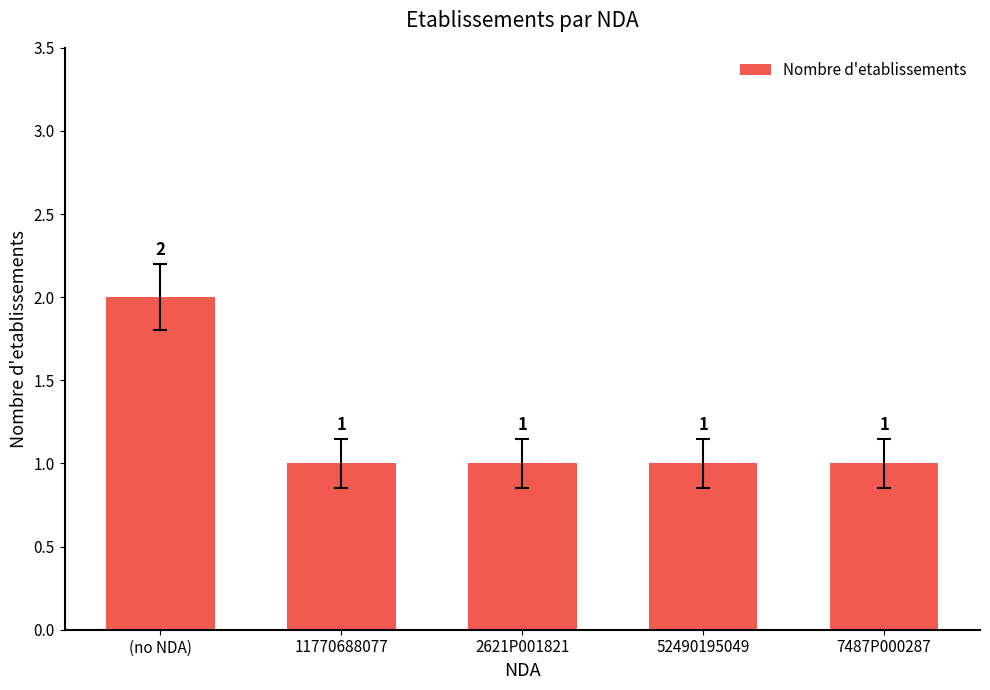

What is the value of the 5th bar from the left?

1